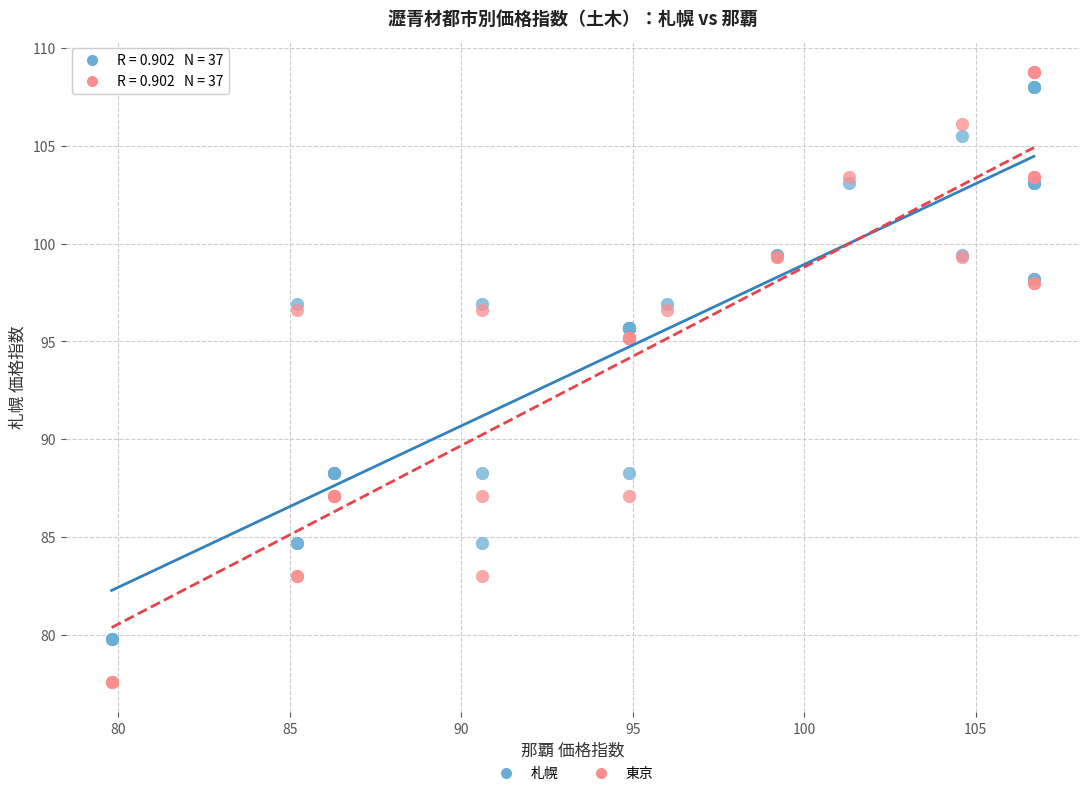

What are all the series names shown in the legend?

札幌, 東京